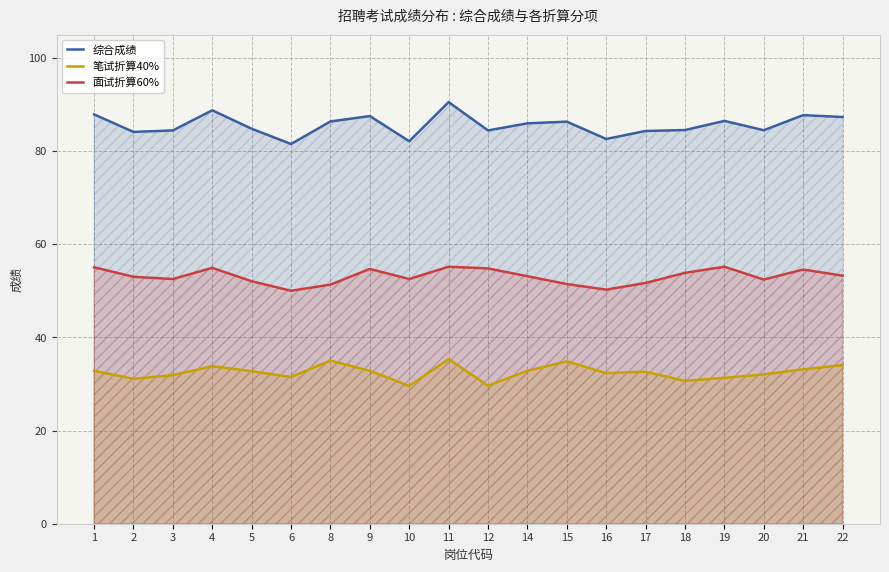

True or false: 综合成绩 and 笔试折算40% intersect in this chart.

False